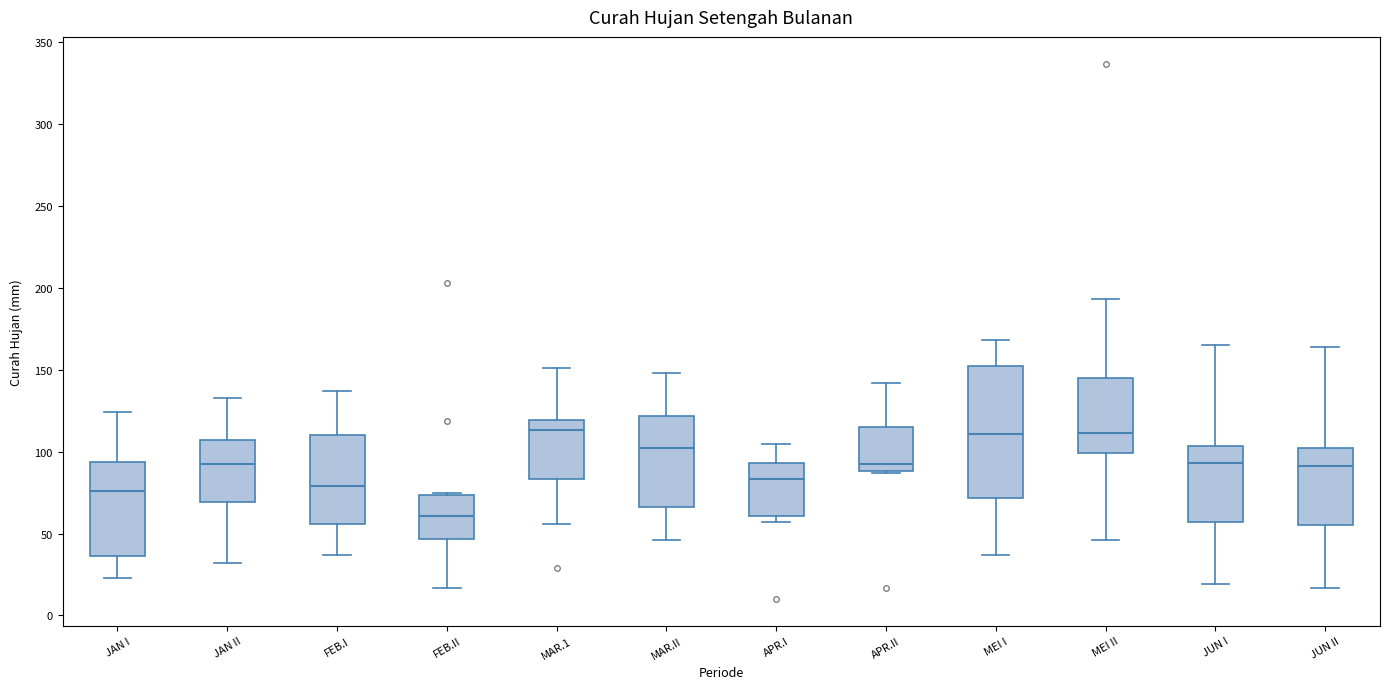

Reading left to right, read every box against the y-axis: the position of its median line, the range the box covers, and the ends of its whiskers. The values are not printed on the chart, so give them approximately, as read against the axis.

JAN I: median 75, box 35 to 95, whiskers 25 to 125
JAN II: median 95, box 70 to 105, whiskers 30 to 135
FEB.I: median 80, box 55 to 110, whiskers 35 to 135
FEB.II: median 60, box 45 to 75, whiskers 15 to 75 (just above the box's upper edge)
MAR.1: median 115, box 85 to 120, whiskers 55 to 150
MAR.II: median 105, box 65 to 120, whiskers 45 to 150
APR.I: median 85, box 60 to 95, whiskers 55 to 105
APR.II: median 95, box 90 to 115, whiskers 85 to 140
MEI I: median 110, box 70 to 155, whiskers 35 to 170
MEI II: median 110, box 100 to 145, whiskers 45 to 195
JUN I: median 95, box 55 to 105, whiskers 20 to 165
JUN II: median 90, box 55 to 100, whiskers 15 to 165